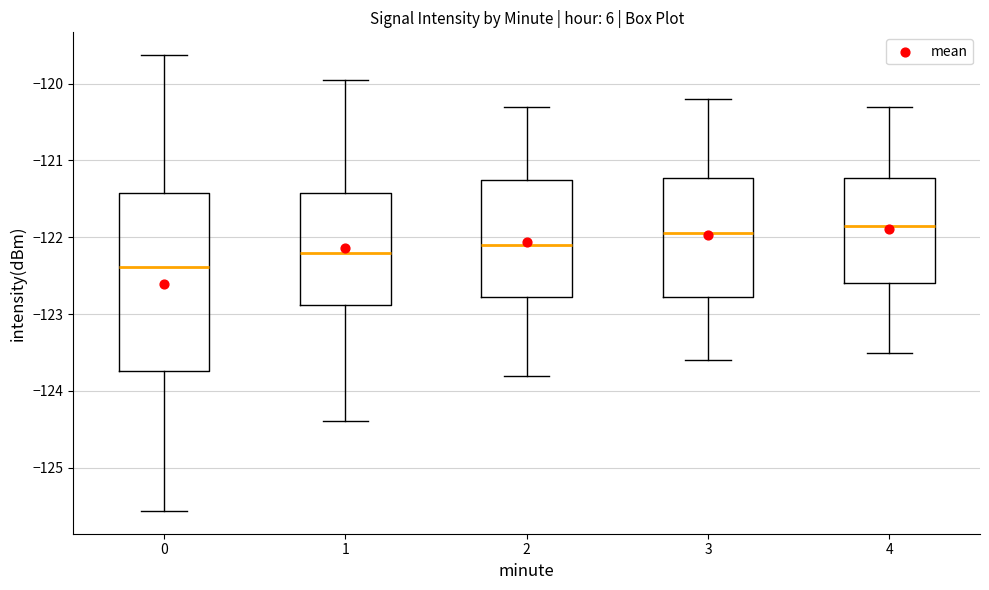

Reading left to right, read every box against the y-axis: the position of its median line, the range the box covers, and the ends of its whiskers. The values are not printed on the chart, so give them approximately, as read against the axis.

0: median -122.4, box -123.7 to -121.4, whiskers -125.6 to -119.6
1: median -122.2, box -122.9 to -121.4, whiskers -124.4 to -120.0
2: median -122.1, box -122.8 to -121.2, whiskers -123.8 to -120.3
3: median -121.9, box -122.8 to -121.2, whiskers -123.6 to -120.2
4: median -121.8, box -122.6 to -121.2, whiskers -123.5 to -120.3